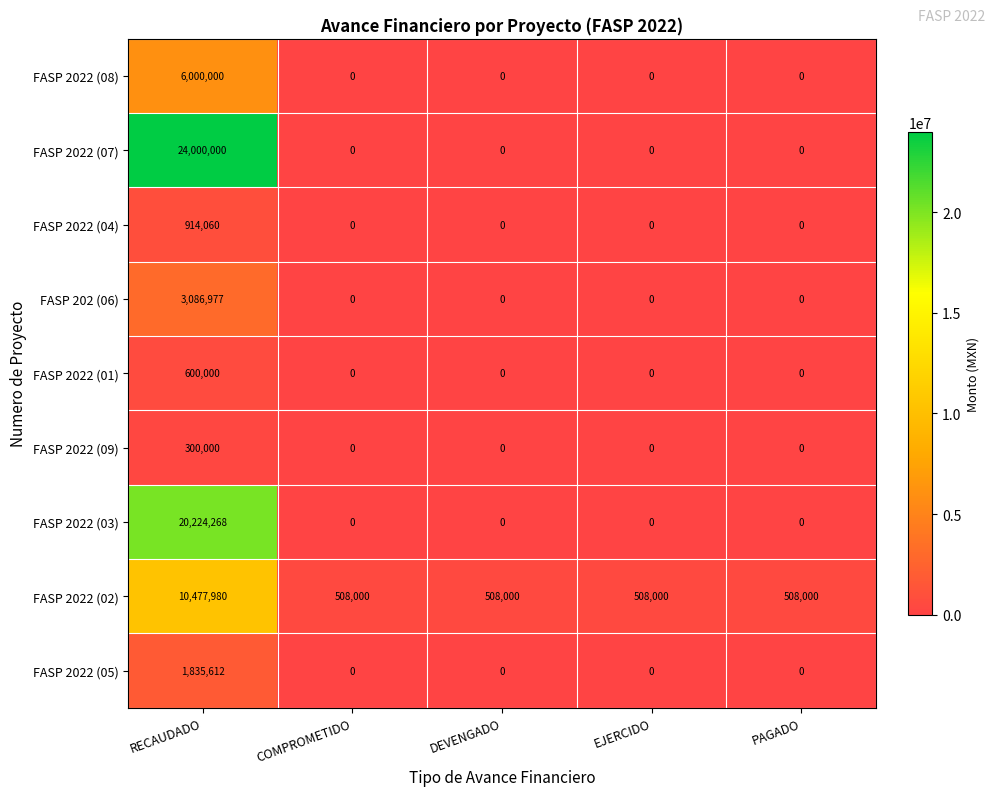

Which category has the highest value across all series?

RECAUDADO